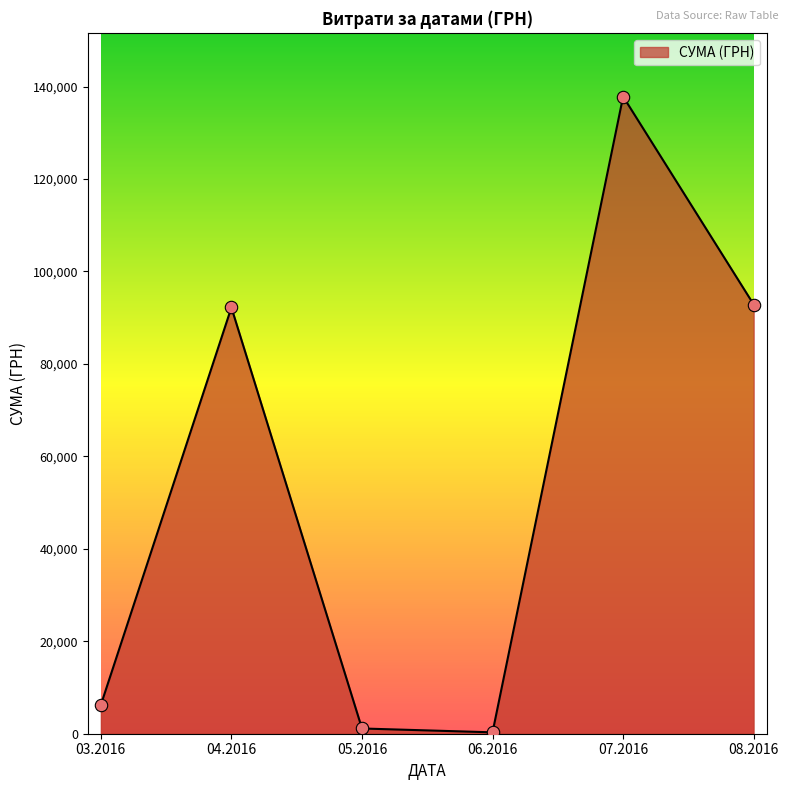

What is the ratio of the value at 08.2016 to the value at 07.2016?

0.7